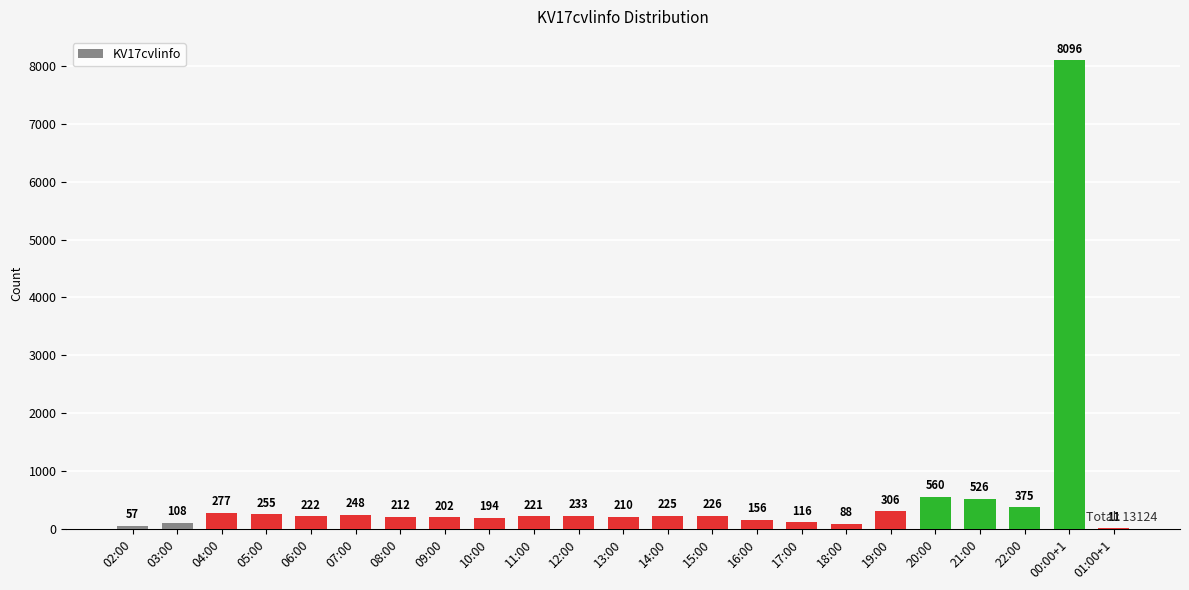

What is the change in value from 10:00 to 21:00?

+332